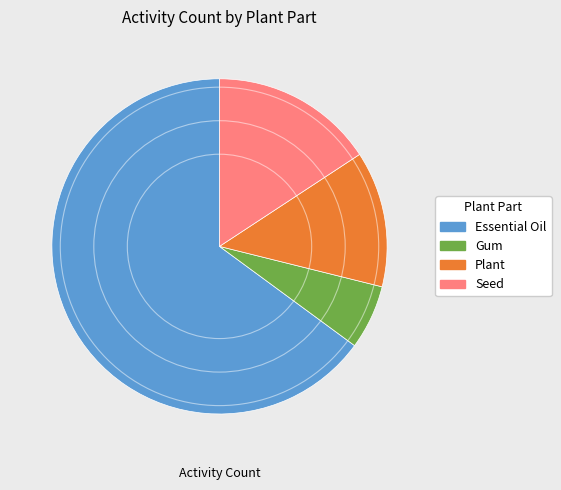

Is there any slice that represents more than half of the pie?

Yes